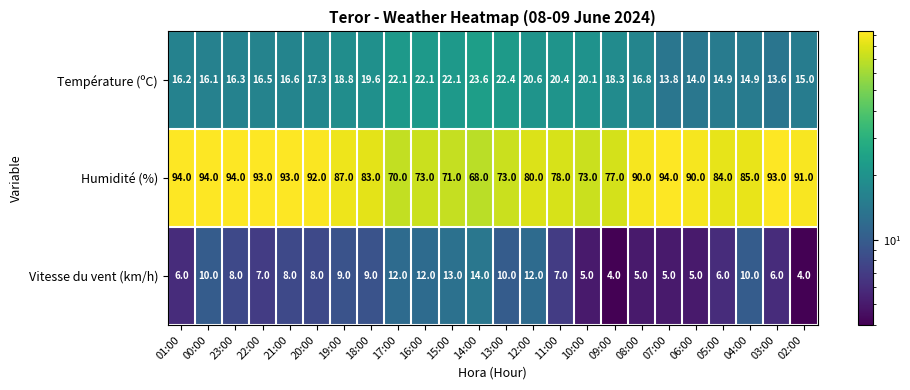

Is the value of Humidité (%) at 20:00 greater than the value of Température (ºC) at 21:00?

Yes